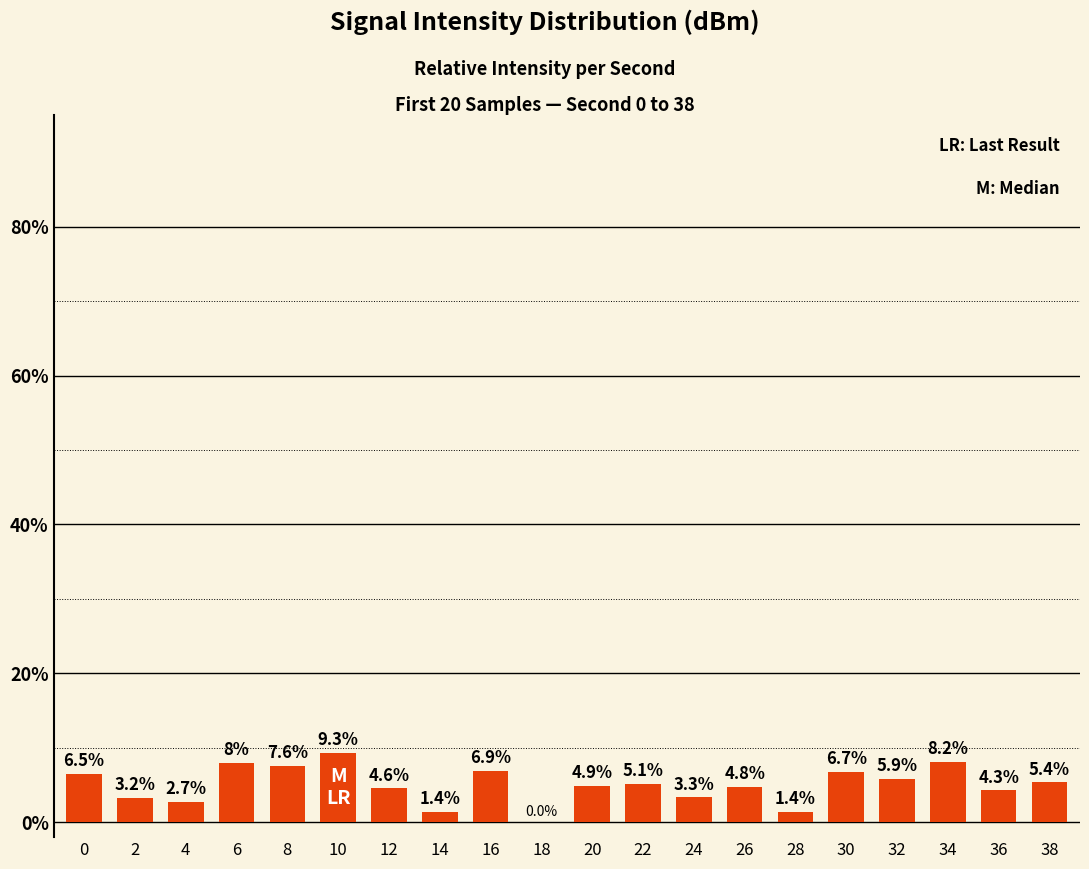

True or false: the data shows 11.2 at 16.

False